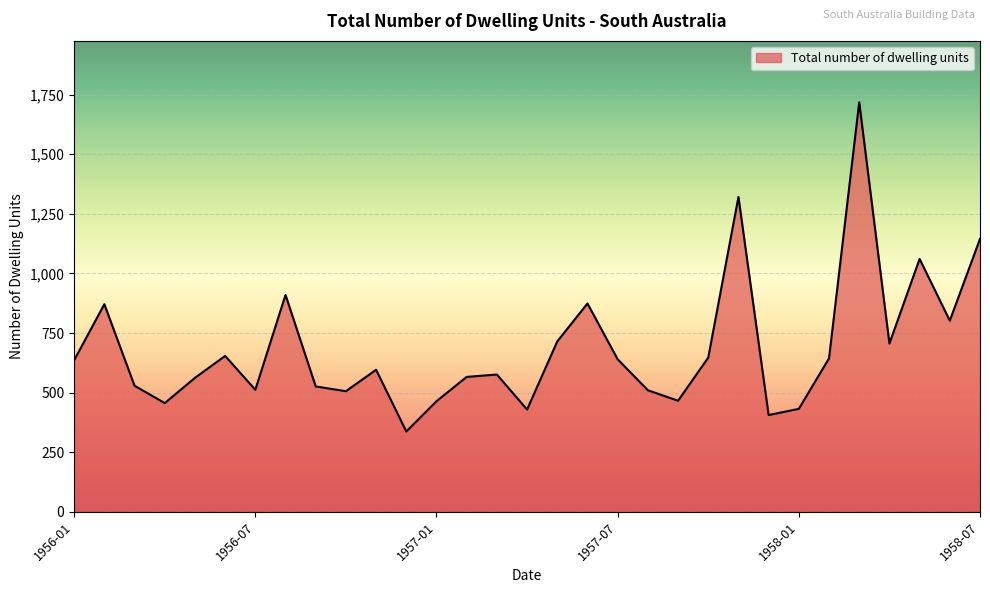

What is the smallest value displayed?

337